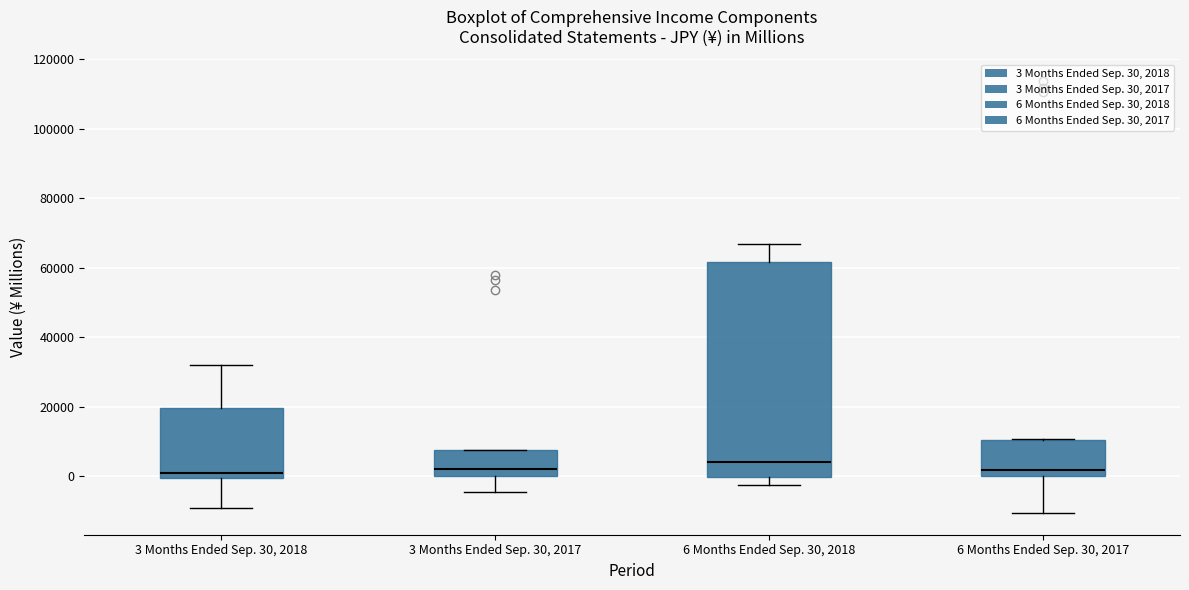

Reading left to right, transcribe this box plot: for each box, give where its median line is, the range the box spans, and where its two whiskers end, as read against the y-axis. The values are not printed on the chart, so give them approximately, as read against the axis.

3 Months Ended Sep. 30, 2018: median 0 (just above the box's lower edge), box 0 to 20000, whiskers -10000 to 32000
3 Months Ended Sep. 30, 2017: median 2000, box 0 to 8000, whiskers -4000 to 8000
6 Months Ended Sep. 30, 2018: median 4000, box 0 to 62000, whiskers -2000 to 66000
6 Months Ended Sep. 30, 2017: median 2000, box 0 to 10000, whiskers -10000 to 10000